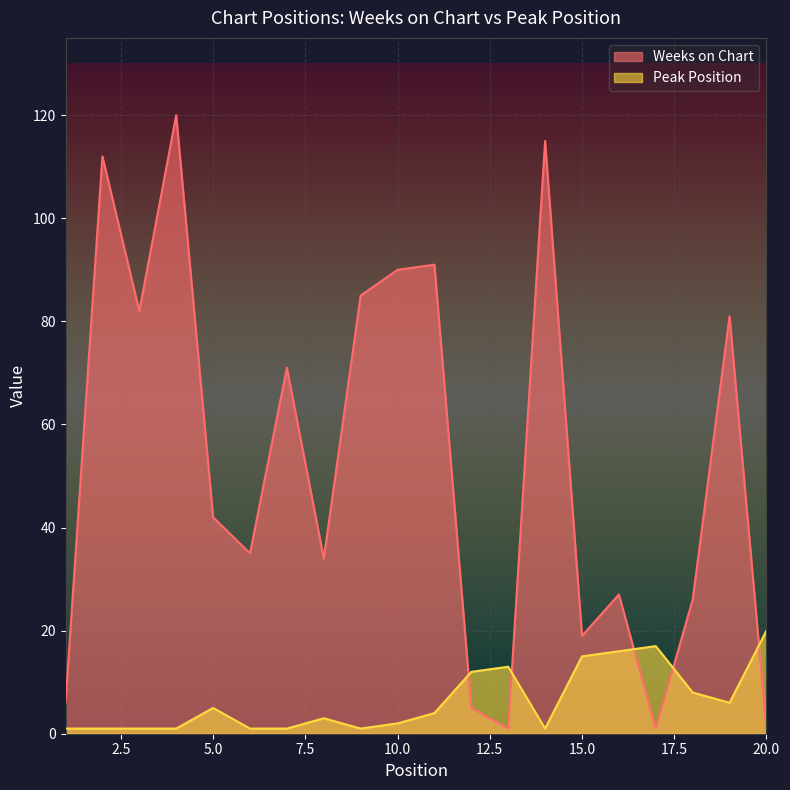

At how many categories does at least one series exceed 42?

9